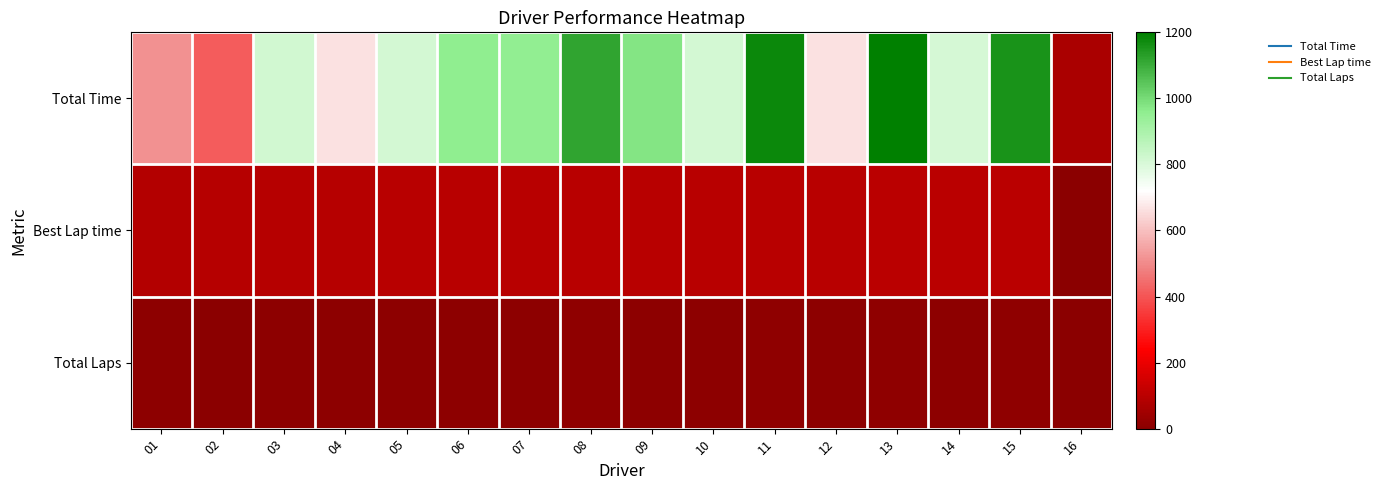

Reading left to right, what are all the values shown in this chart?

Total Time: 01=513.2	02=417.0	03=817.9	04=664.2	05=815.1	06=959.1	07=956.1	08=1119.0	09=976.9	10=815.4	11=1179.7	12=664.1	13=1196.3	14=810.8	15=1156.9	16=68.9
Best Lap time: 01=87.3	02=89.2	03=89.2	04=89.5	05=93.8	06=95.7	07=95.9	08=96.8	09=96.8	10=97.5	11=97.8	12=98.1	13=101.7	14=101.8	15=102.2	16=0.0
Total Laps: 01=5.0	02=4.0	03=8.0	04=6.0	05=8.0	06=9.0	07=9.0	08=10.0	09=9.0	10=7.0	11=11.0	12=6.0	13=11.0	14=7.0	15=10.0	16=0.0